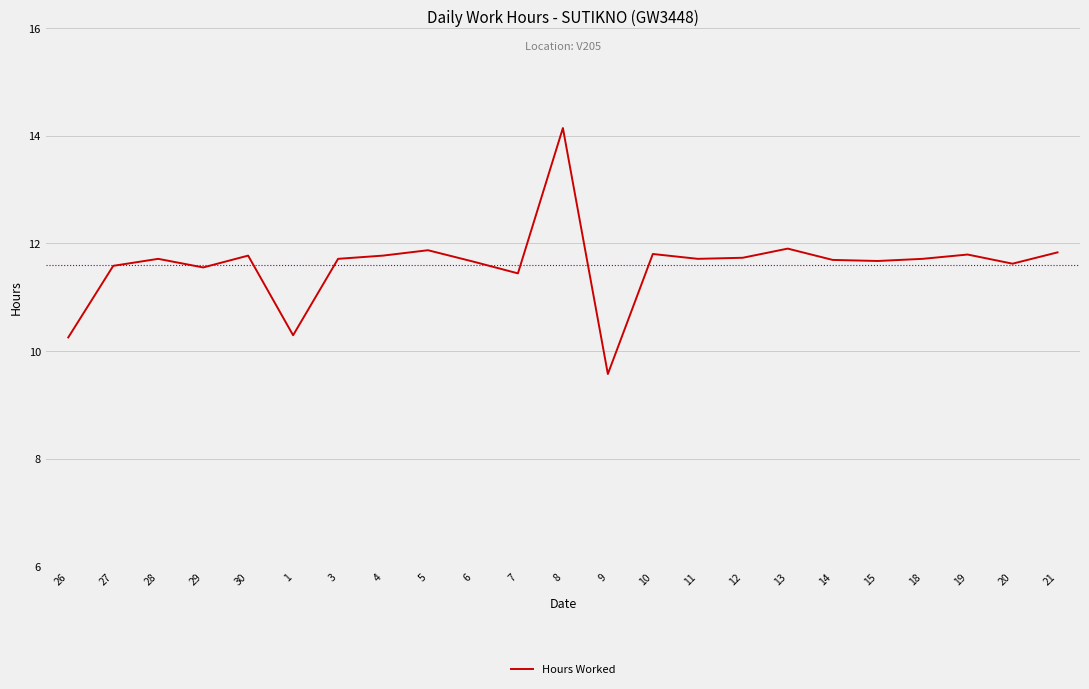

Does the chart have visible grid lines?

Yes